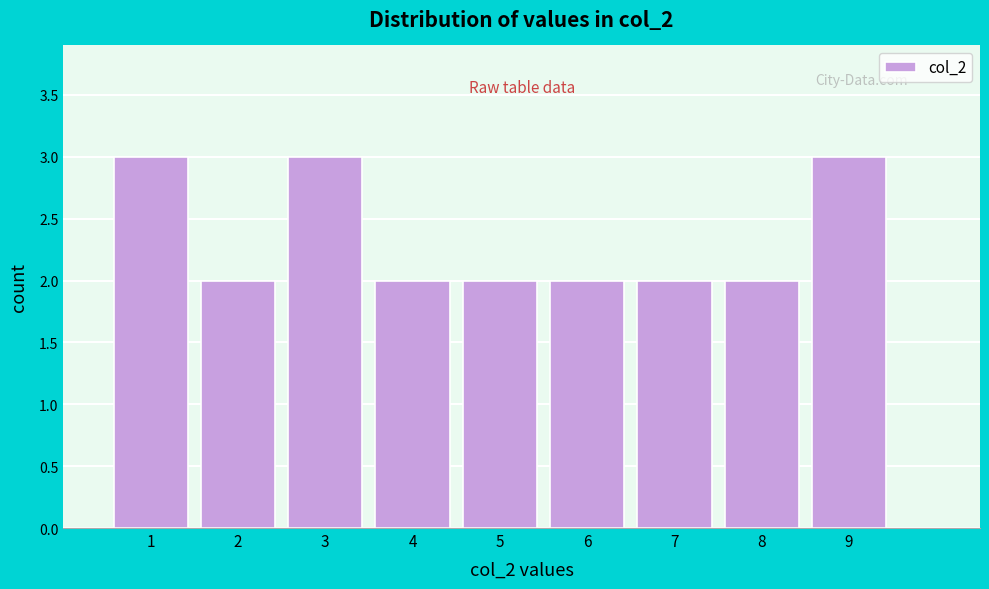

Reading left to right, list every bar in this chart as the range it spans on the x-axis followed by its height. The values are not printed on the chart, so give them approximately, as read against the axis.

0.5 to 1.5: 3
1.5 to 2.5: 2
2.5 to 3.5: 3
3.5 to 4.5: 2
4.5 to 5.5: 2
5.5 to 6.5: 2
6.5 to 7.5: 2
7.5 to 8.5: 2
8.5 to 9.5: 3